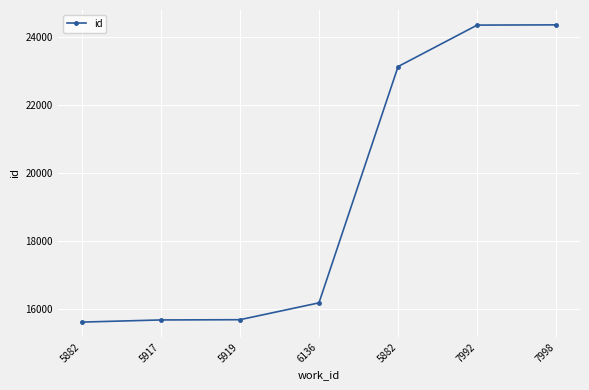

Which label corresponds to the largest value in the chart?

7998